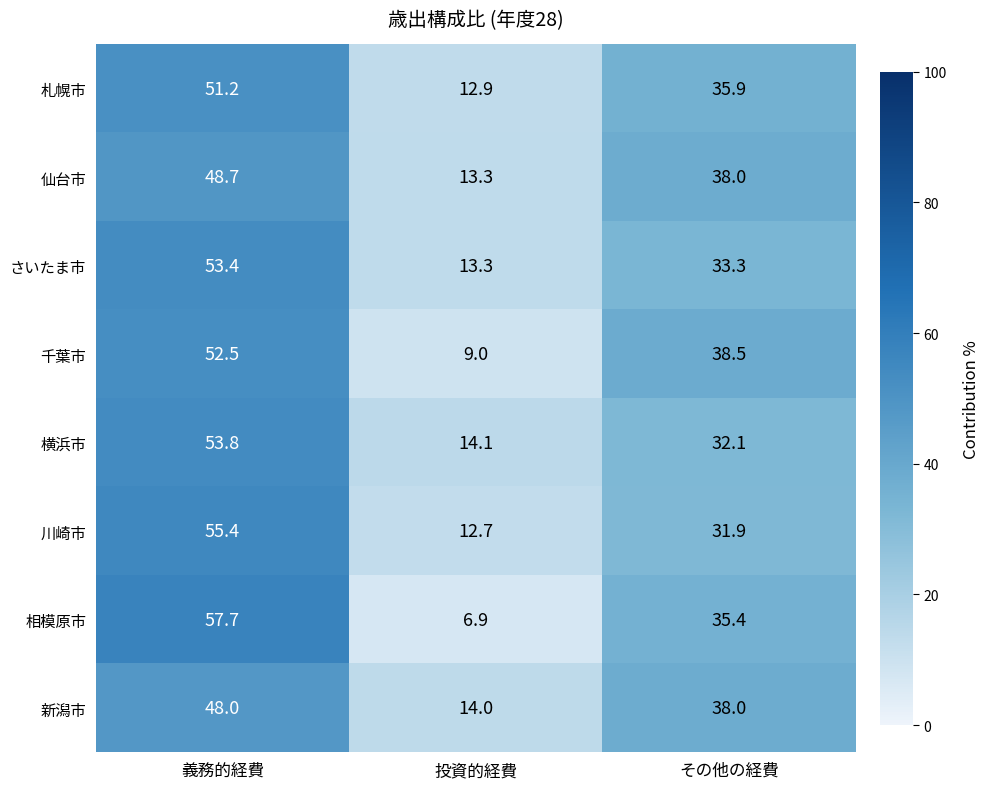

Rank the series by their maximum value, from highest to lowest.

相模原市, 川崎市, 横浜市, さいたま市, 千葉市, 札幌市, 仙台市, 新潟市